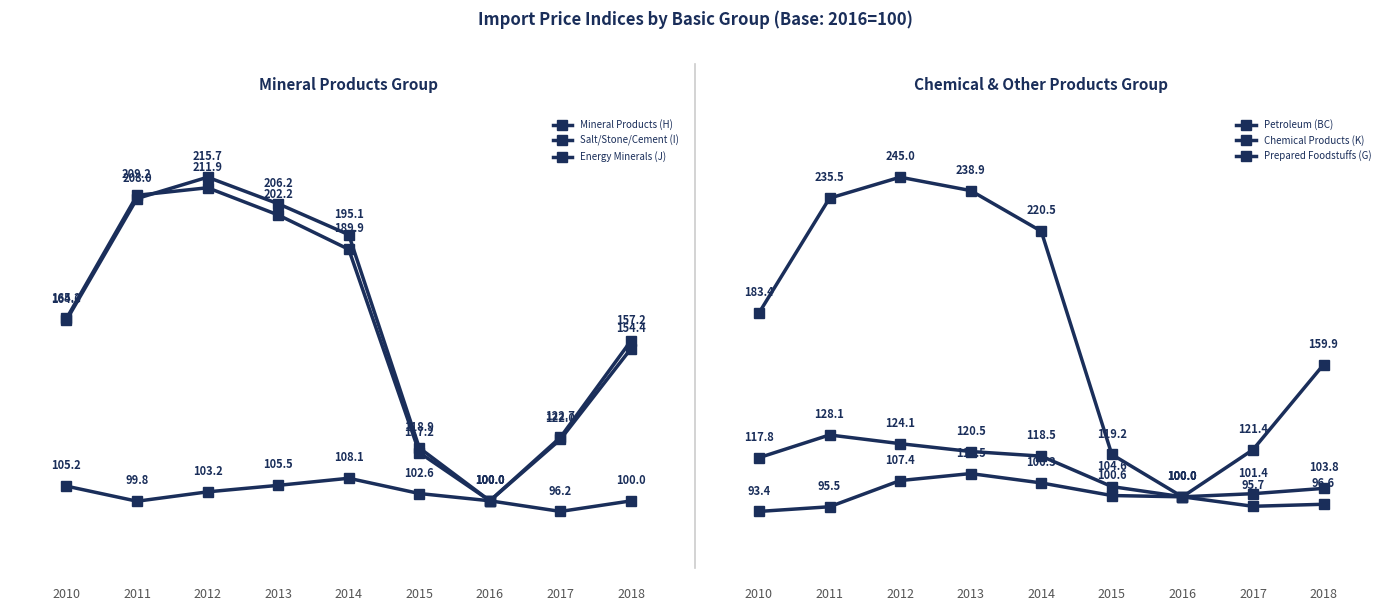

What is the sum of the Prepared Foodstuffs (G) values at 2018 and 2012?

204.0